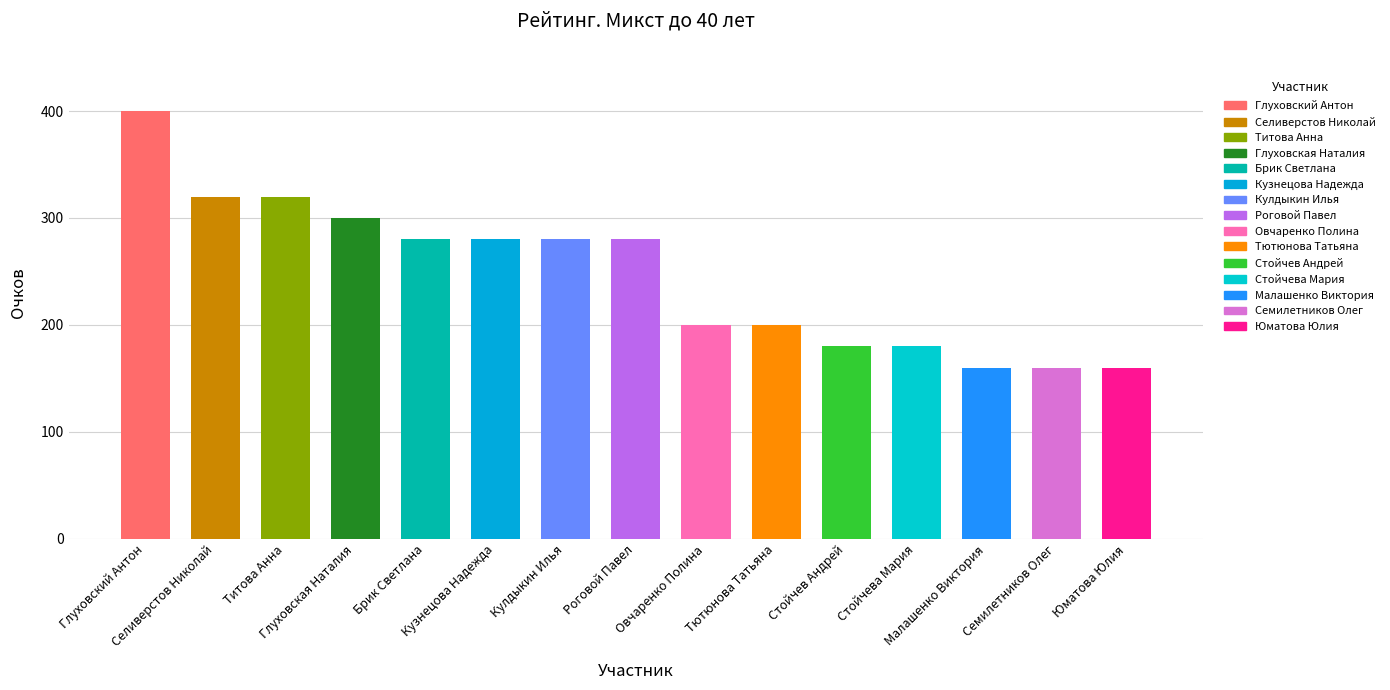

Is it true that the value at Глуховская Наталия is 300?

True